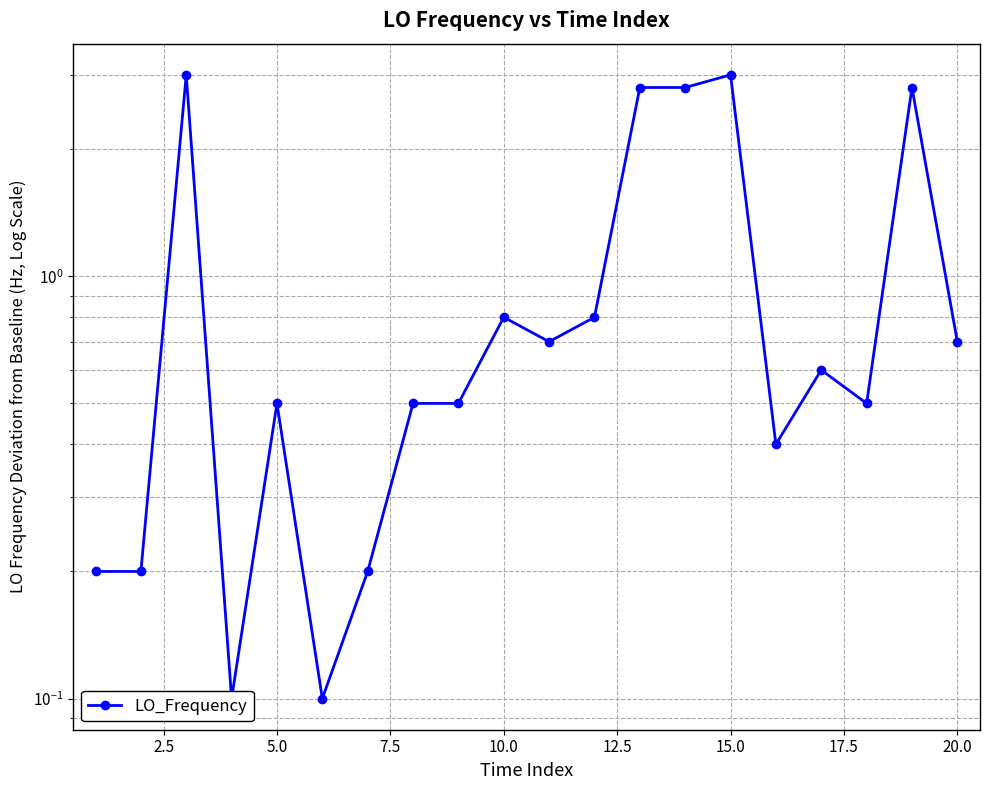

How many points are lower than both their immediate neighbors (excluding endpoints)?

5